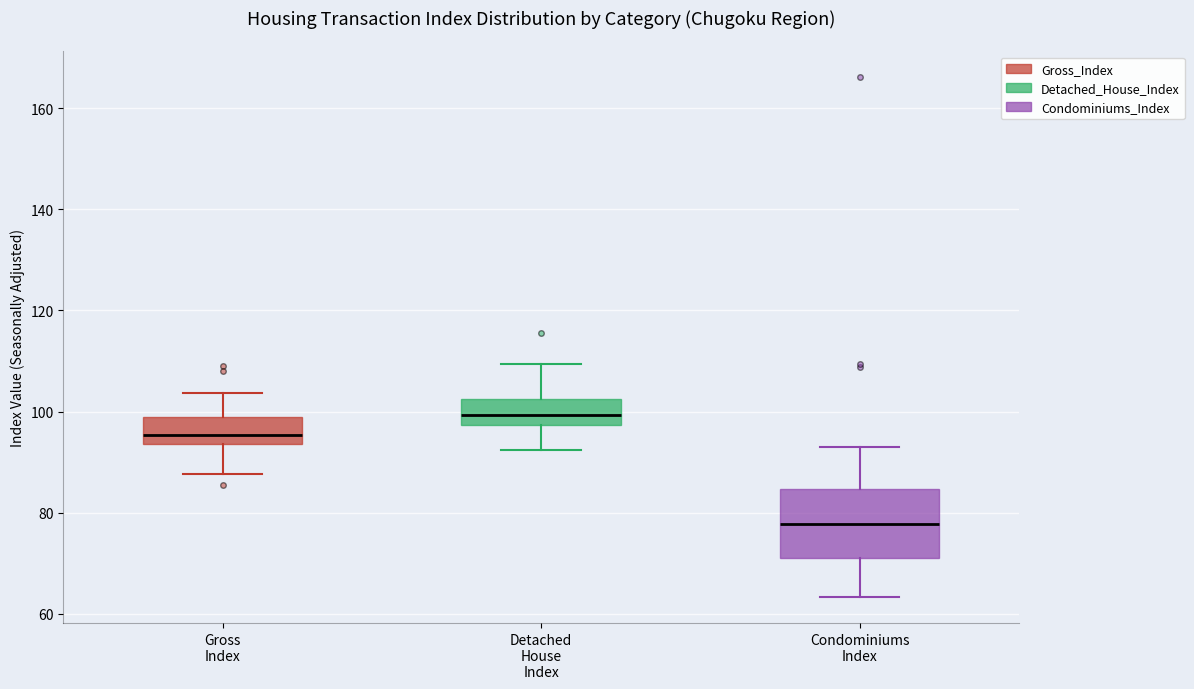

Reading left to right, read every box against the y-axis: the position of its median line, the range the box covers, and the ends of its whiskers. The values are not printed on the chart, so give them approximately, as read against the axis.

Gross Index: median 96, box 94 to 98, whiskers 88 to 104
Detached House Index: median 100, box 98 to 102, whiskers 92 to 110
Condominiums Index: median 78, box 72 to 84, whiskers 64 to 92